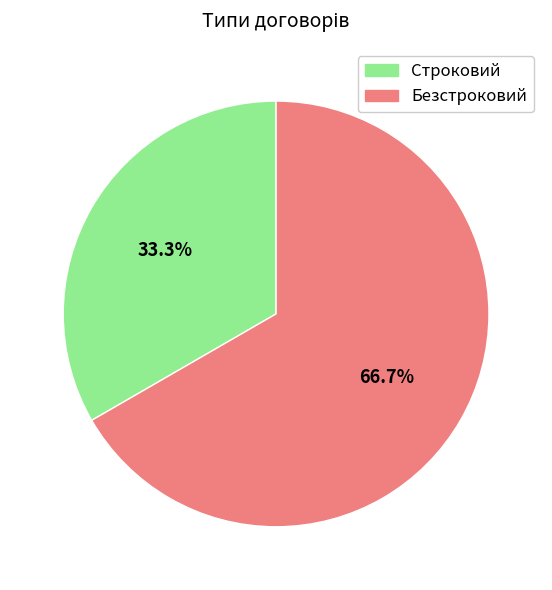

Do Безстроковий and Строковий together represent more than half of the pie?

Yes